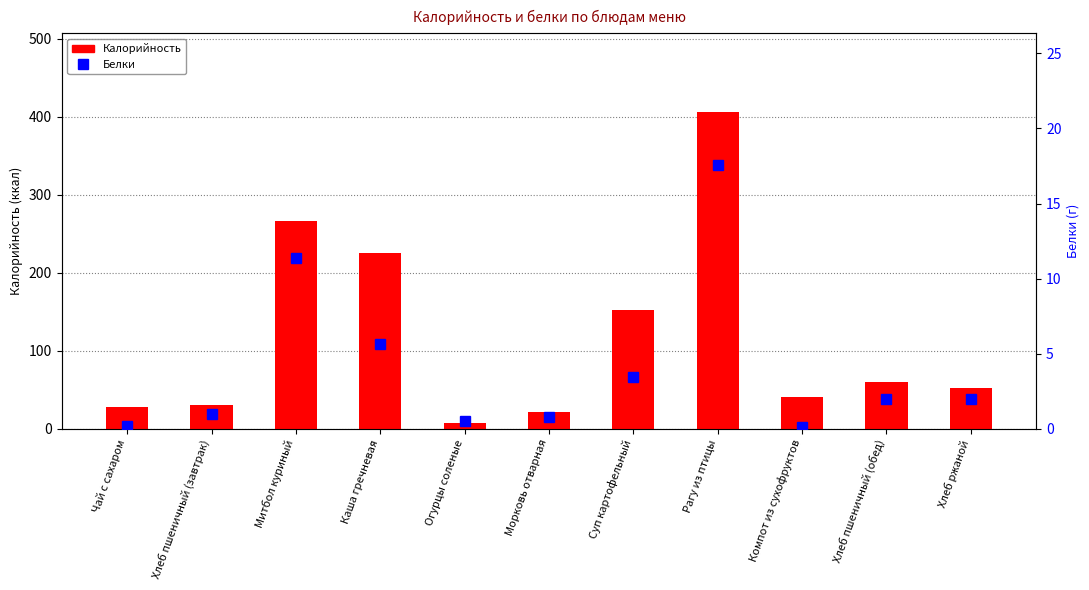

Rank the categories by Калорийность value from highest to lowest.

Рагу из птицы, Митбол куриный, Каша гречневая, Суп картофельный, Хлеб пшеничный (обед), Хлеб ржаной, Компот из сухофруктов, Хлеб пшеничный (завтрак), Чай с сахаром, Морковь отварная, Огурцы соленые